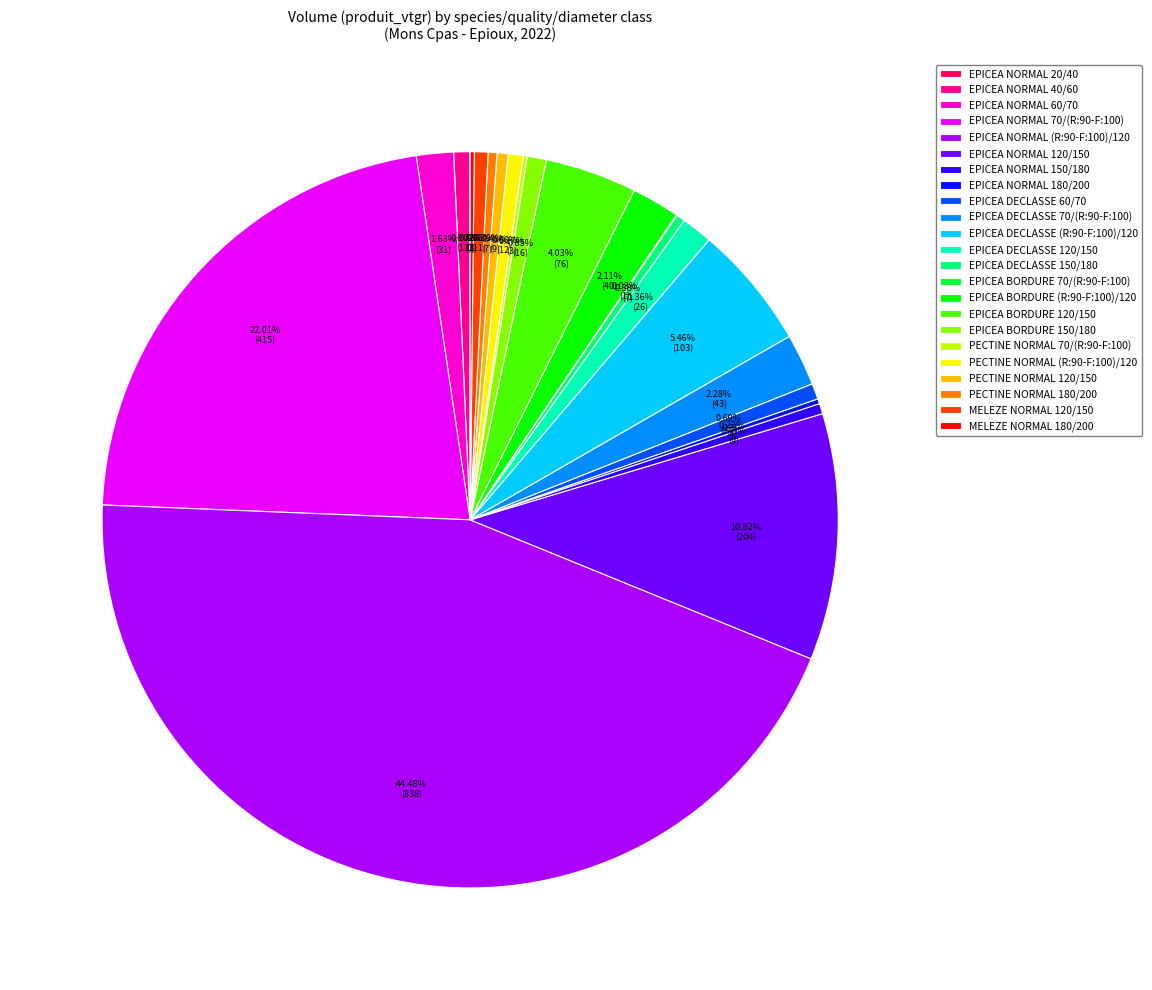

How much of the chart is everything except EPICEA NORMAL 60/70?

98.4%